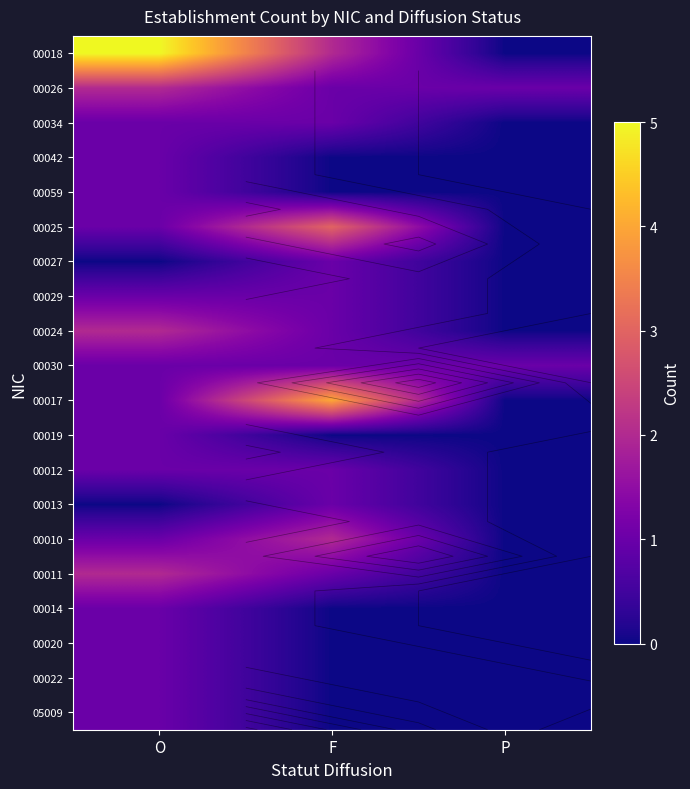

Rank the categories by 00042 value from highest to lowest.

O, F, P